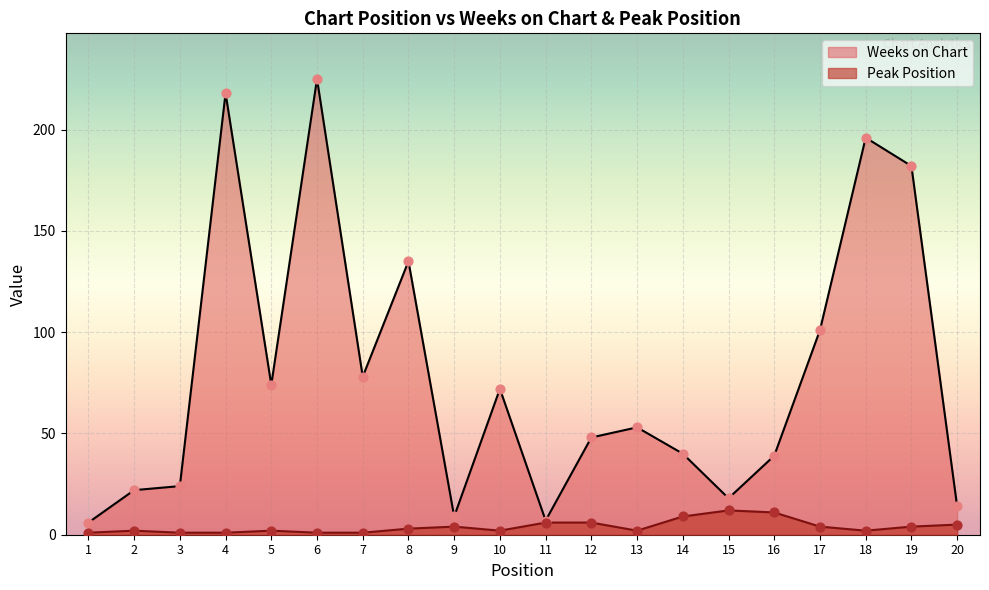

Which series has the largest total across all categories?

Weeks on Chart